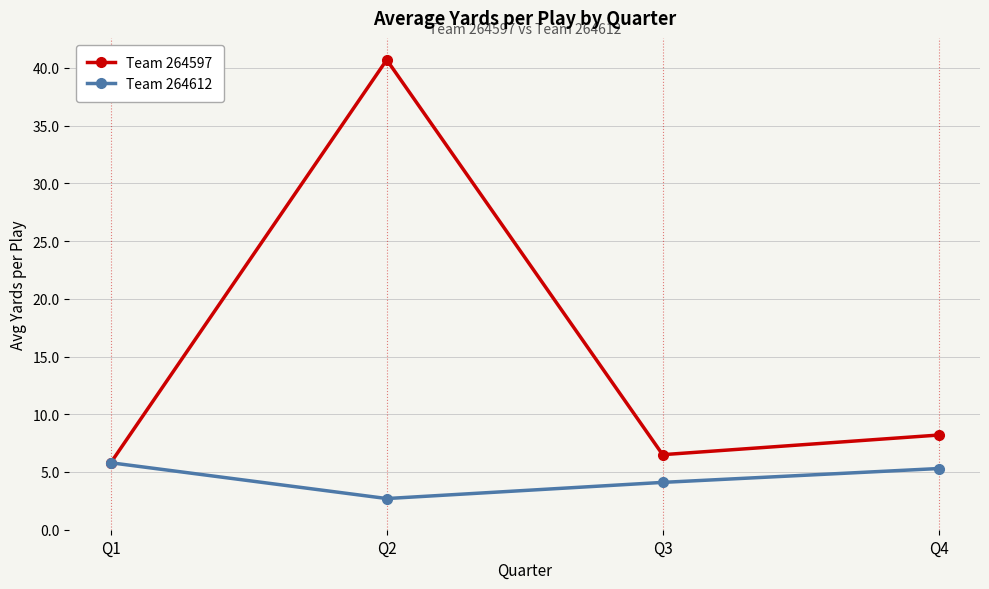

Rank the series at Q4 from highest to lowest value.

Team 264597, Team 264612